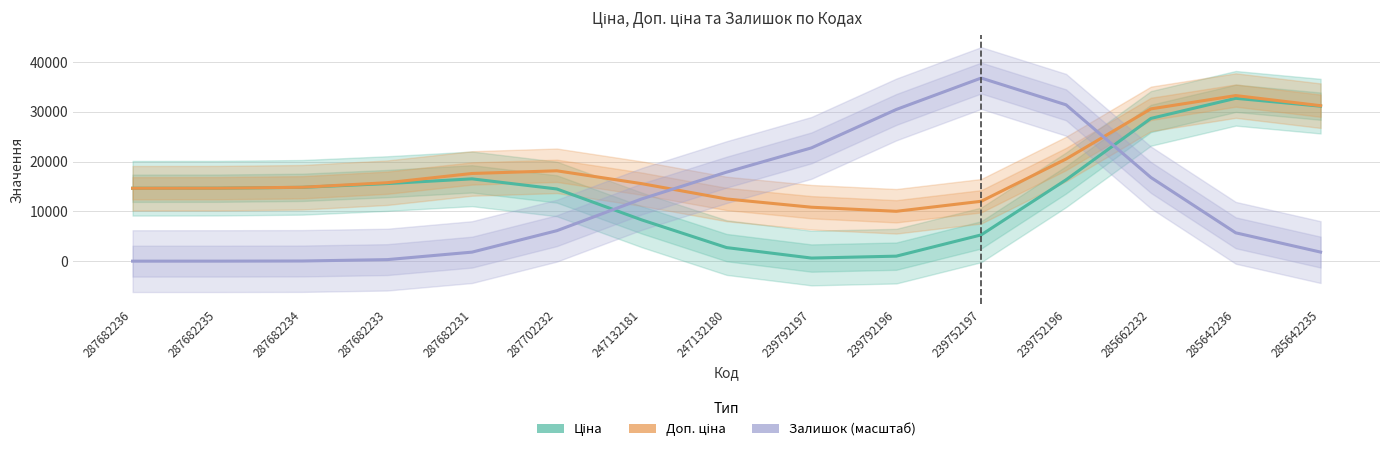

Where is Ціна nearest to the value 16676?

287682231